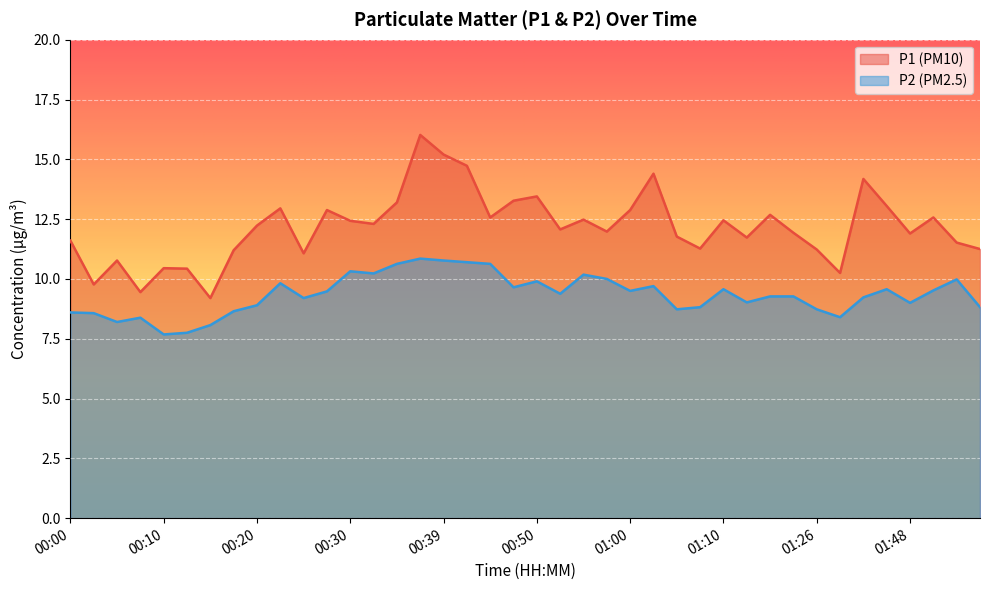

In P1, how many points are higher than both neighbors (excluding endpoints)?

12